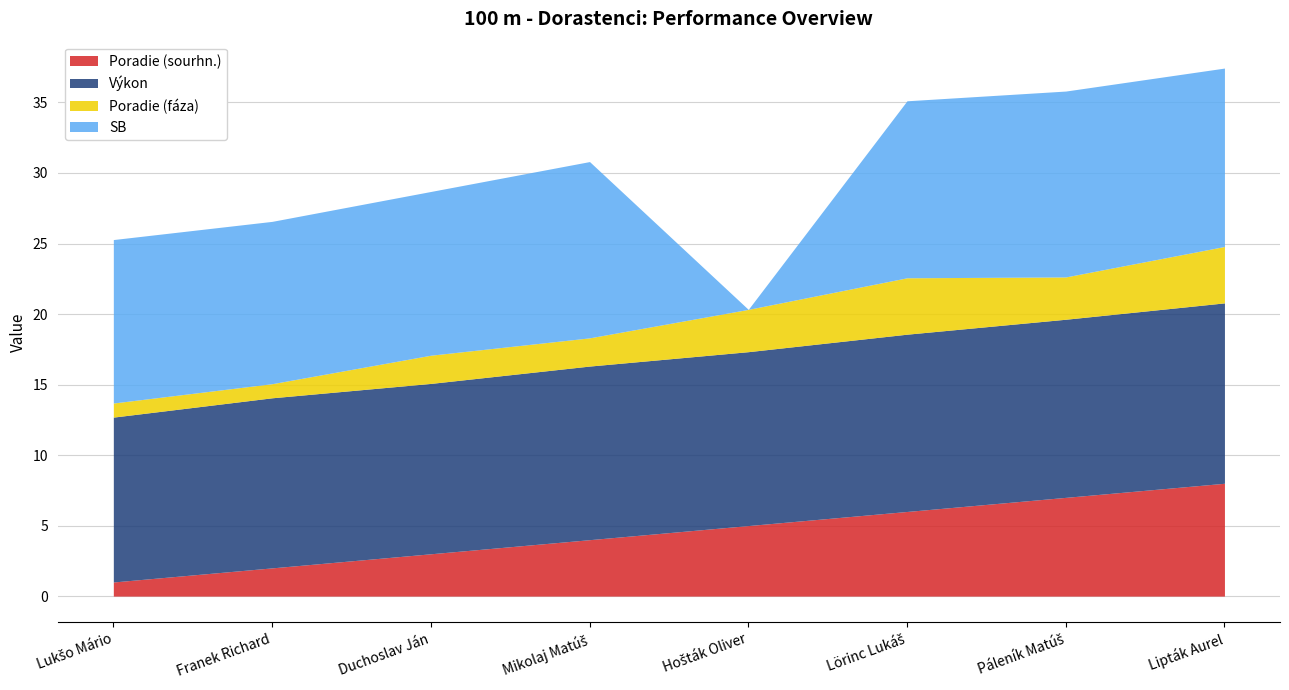

Which has a higher value, Lörinc Lukáš or Duchoslav Ján?

Lörinc Lukáš